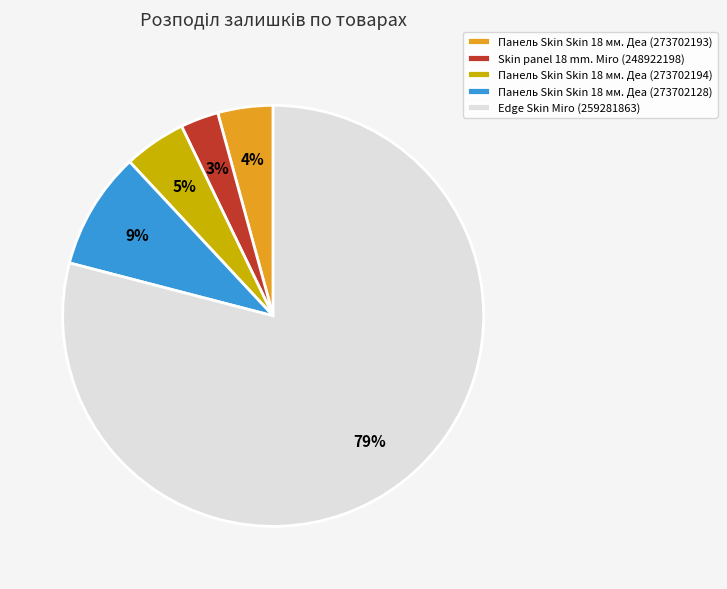

Rank the categories by value from highest to lowest.

Edge Skin Miro (259281863), Панель Skin Skin 18 мм. Деа (273702128), Панель Skin Skin 18 мм. Деа (273702194), Панель Skin Skin 18 мм. Деа (273702193), Skin panel 18 mm. Miro (248922198)